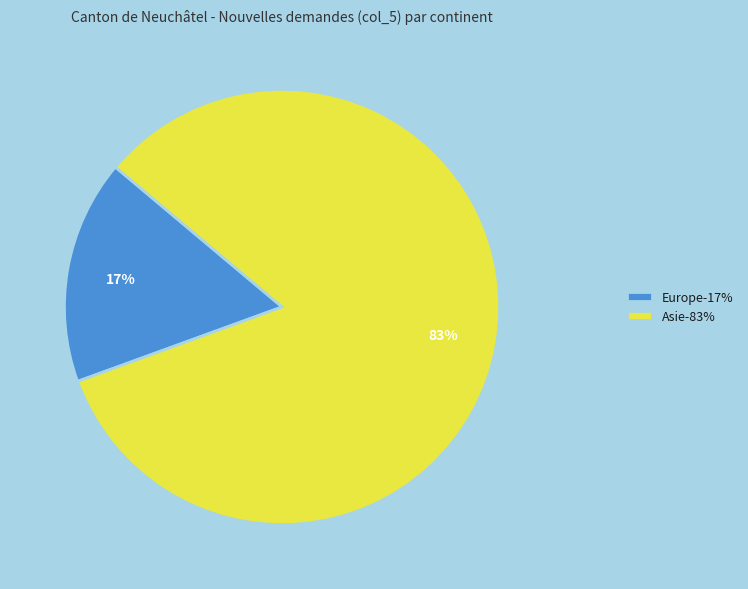

Which slice is the smallest?

Europe-17%